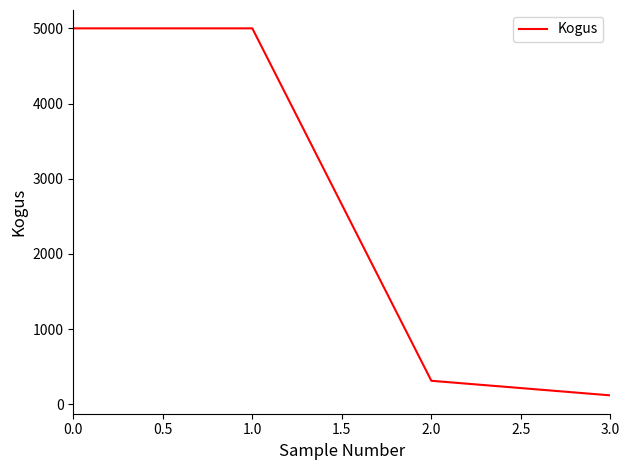

What is the approximate value at 2.0?

314